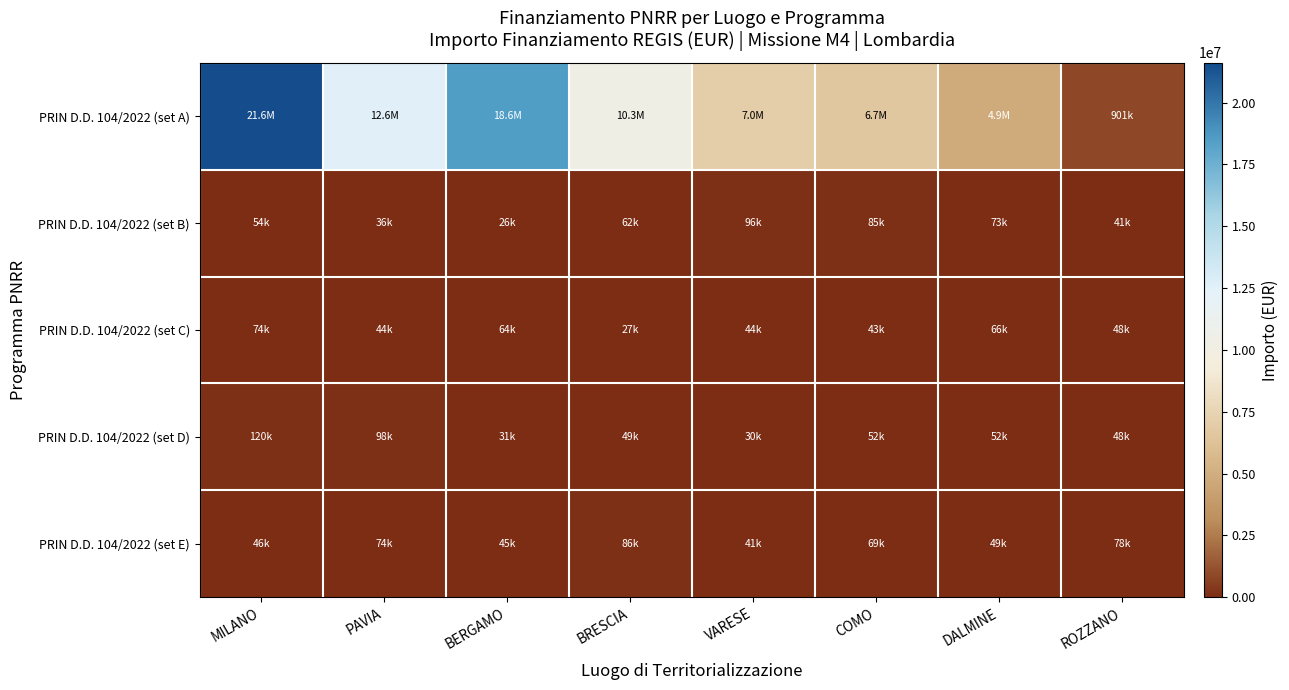

Which series changed the most between VARESE and DALMINE?

PRIN D.D. 104/2022 (set A)